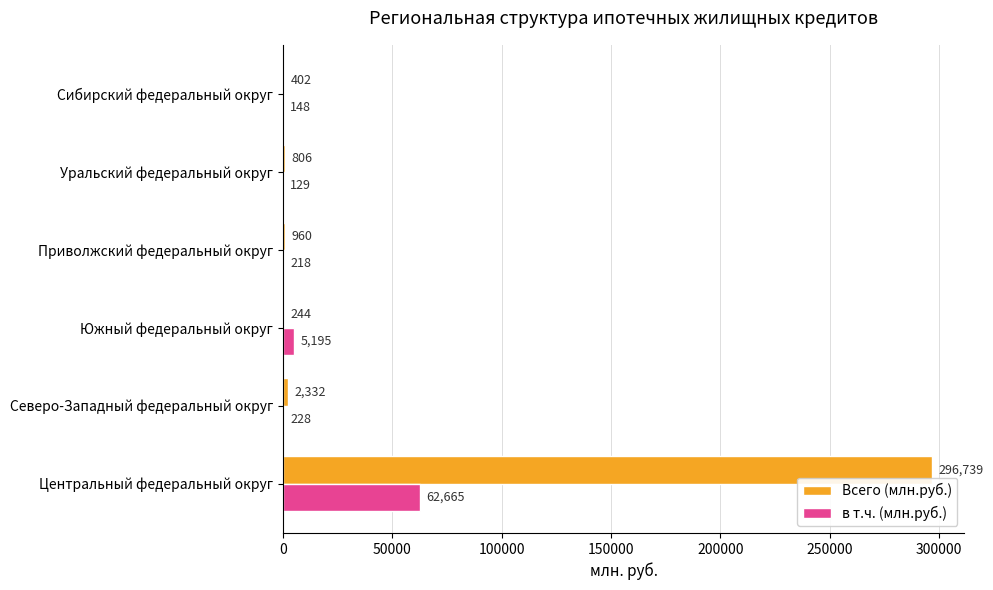

The value of Всего (млн.руб.) at Центральный федеральный округ is 120081. True or false?

False